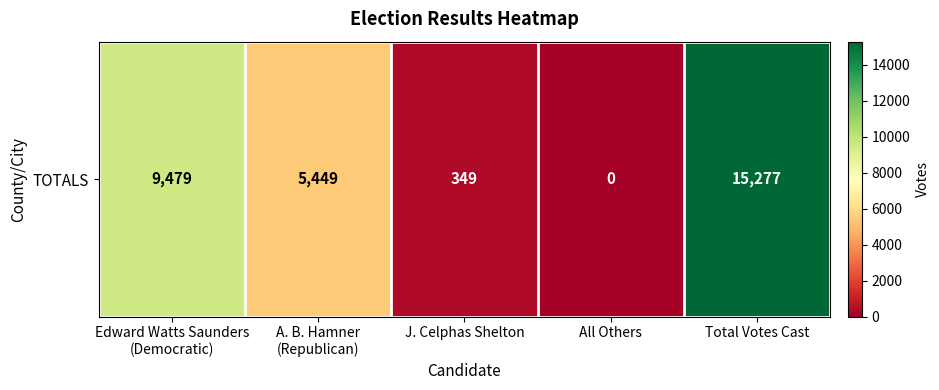

What is the difference between the second highest and second lowest values?

9130